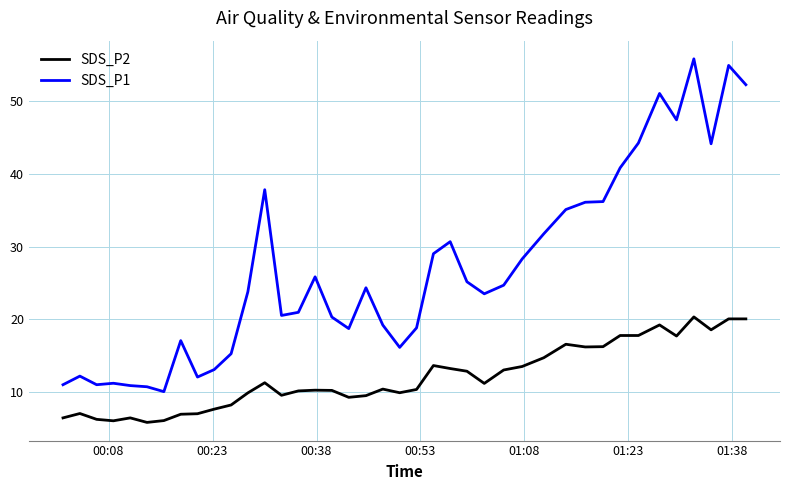

How many series are shown in this chart?

2